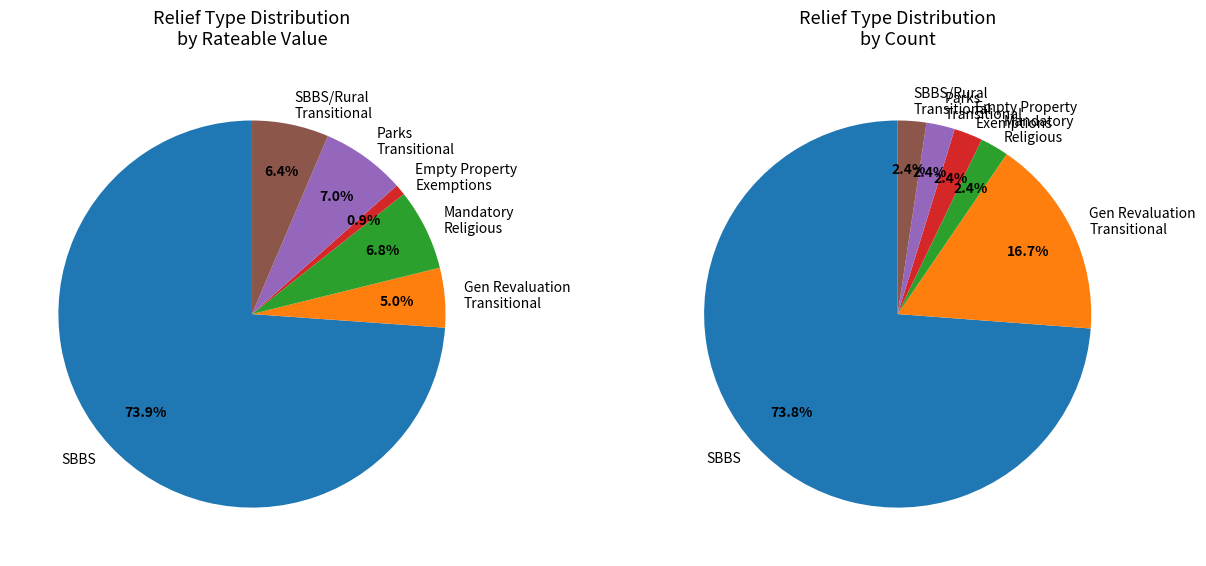

Which slice is the smallest?

Empty Property Exemptions (other)